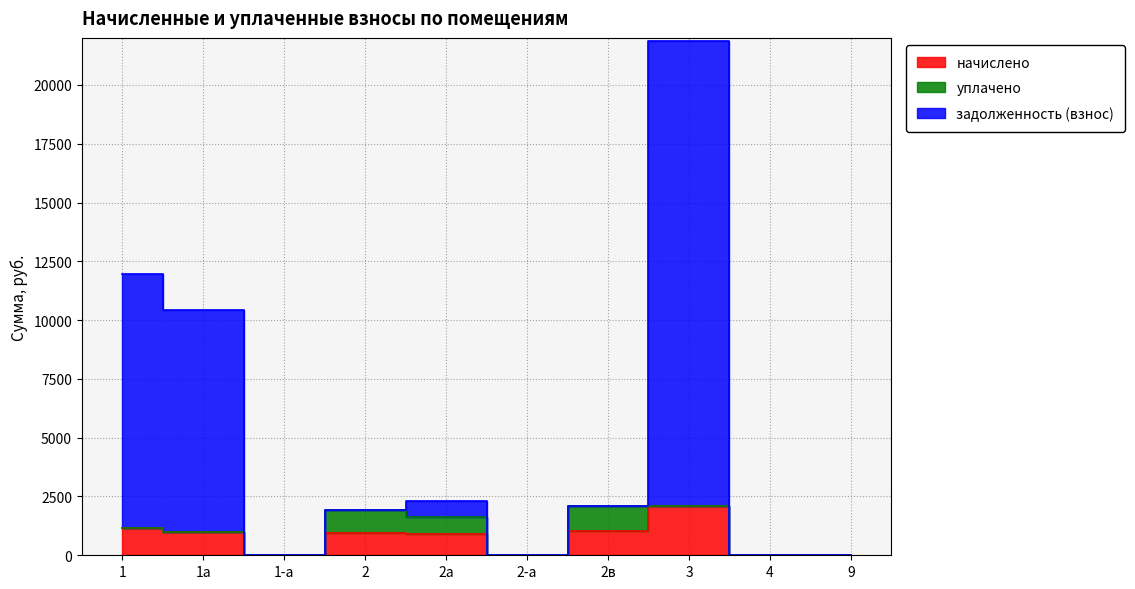

True or false: задолженность (взнос) and начислено intersect in this chart.

False